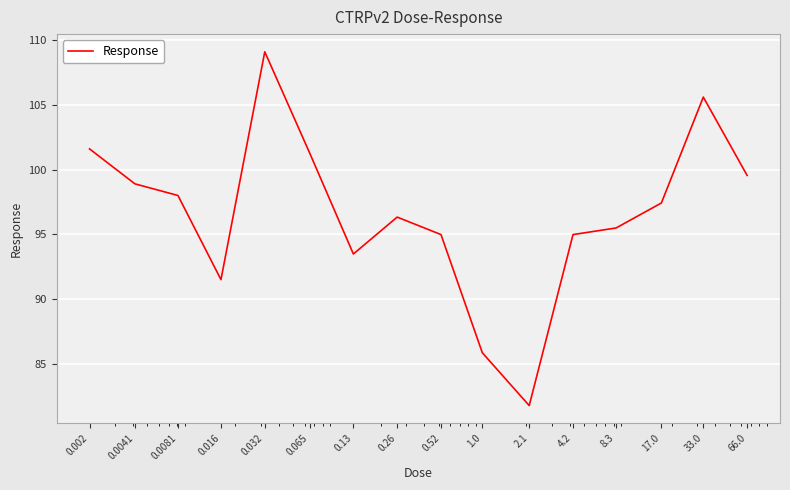

What is the difference between the maximum and minimum values?

27.3